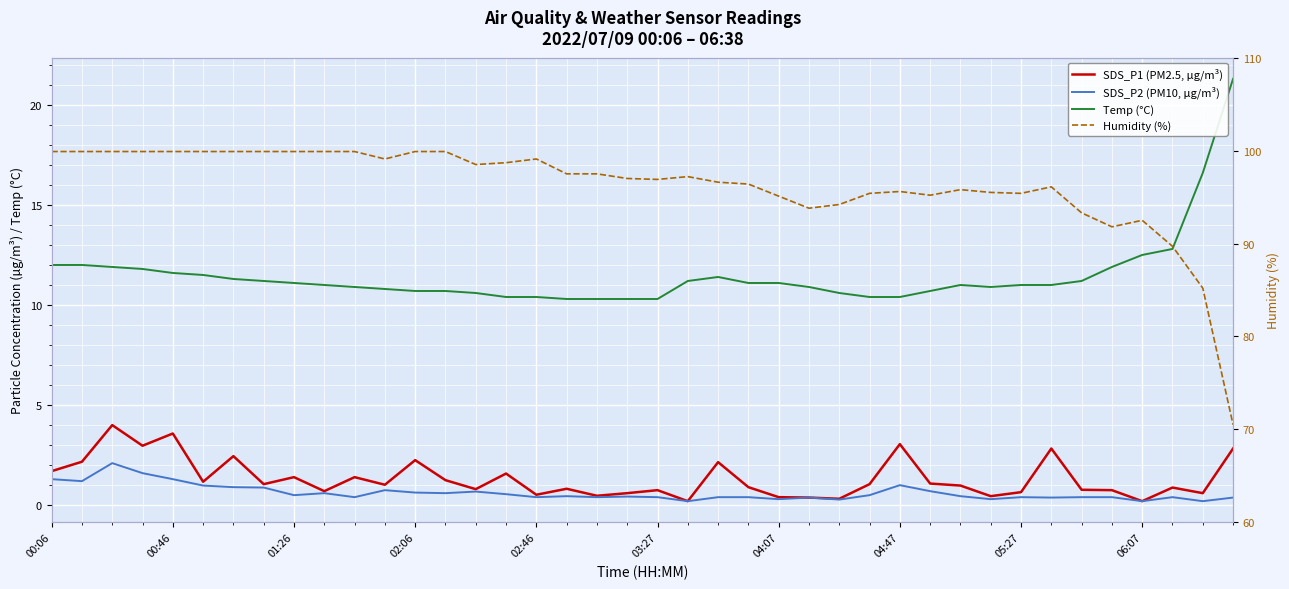

What is the lowest value of the SDS_P2 (PM10, µg/m³) series?

0.2